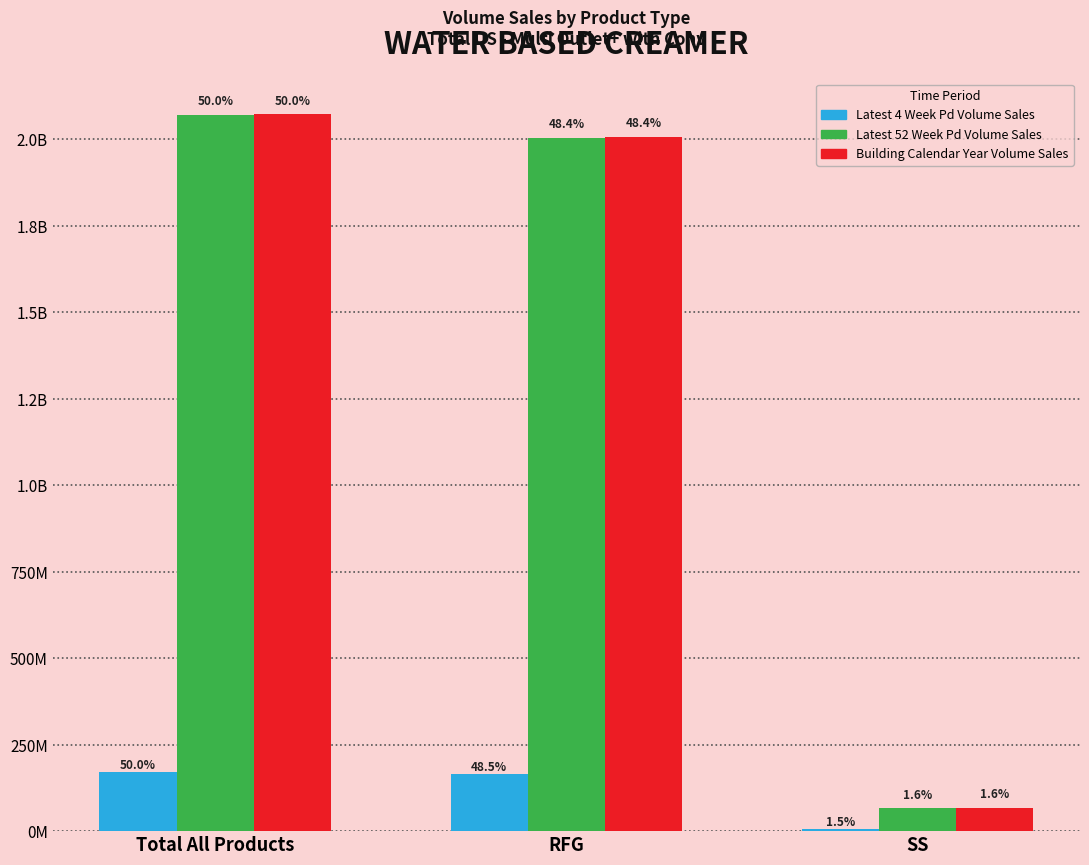

What are all the series names shown in the legend?

Latest 4 Week Pd Volume Sales, Latest 52 Week Pd Volume Sales, Building Calendar Year Volume Sales